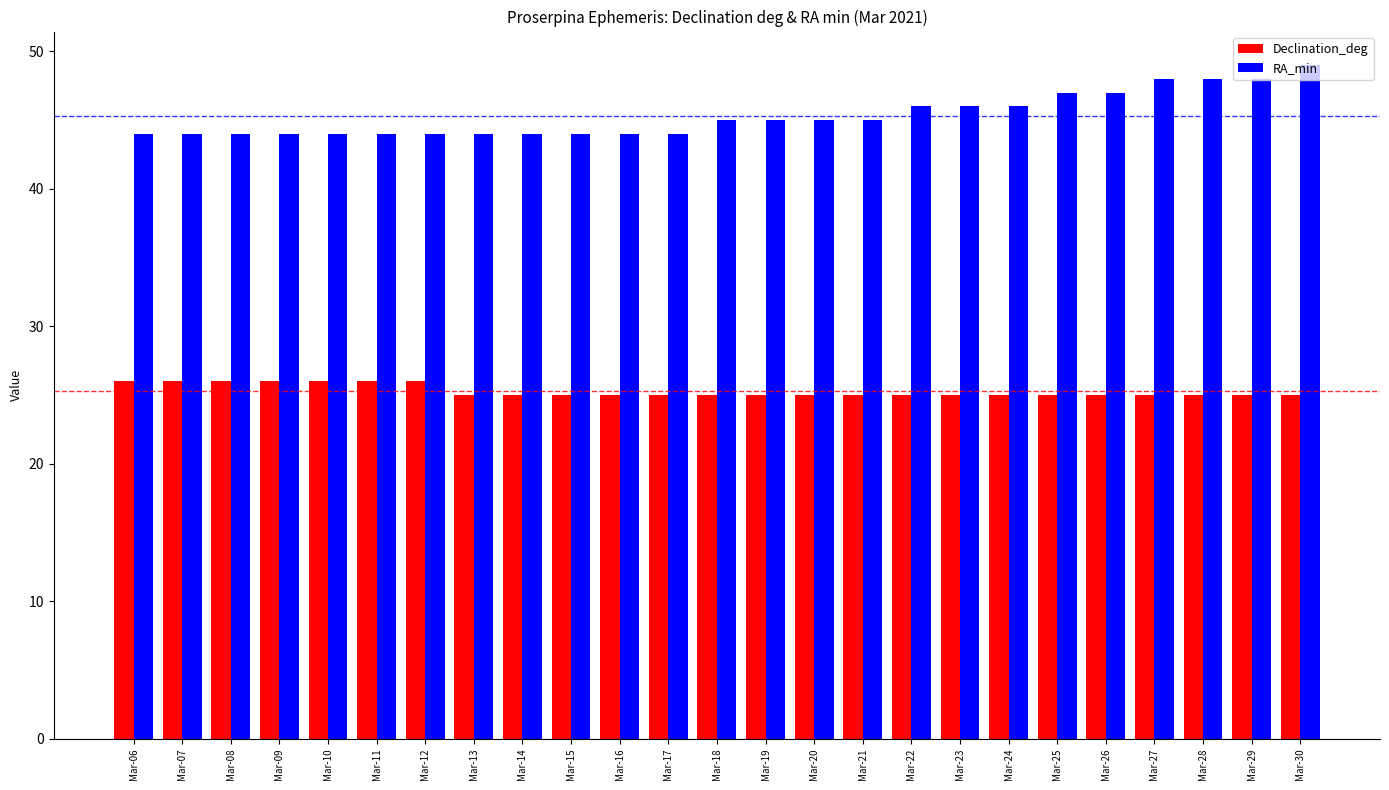

Reading right to left, list all the values displayed in this chart.

Declination_deg: 25	25	25	25	25	25	25	25	25	25	25	25	25	25	25	25	25	25	26	26	26	26	26	26	26
RA_min: 49	48	48	48	47	47	46	46	46	45	45	45	45	44	44	44	44	44	44	44	44	44	44	44	44